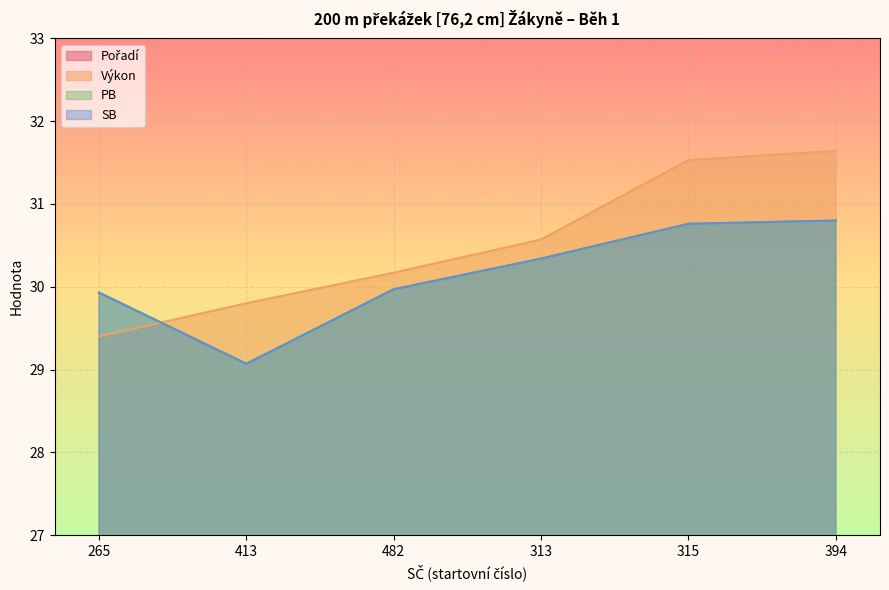

Which series has the largest range (max minus min)?

Pořadí